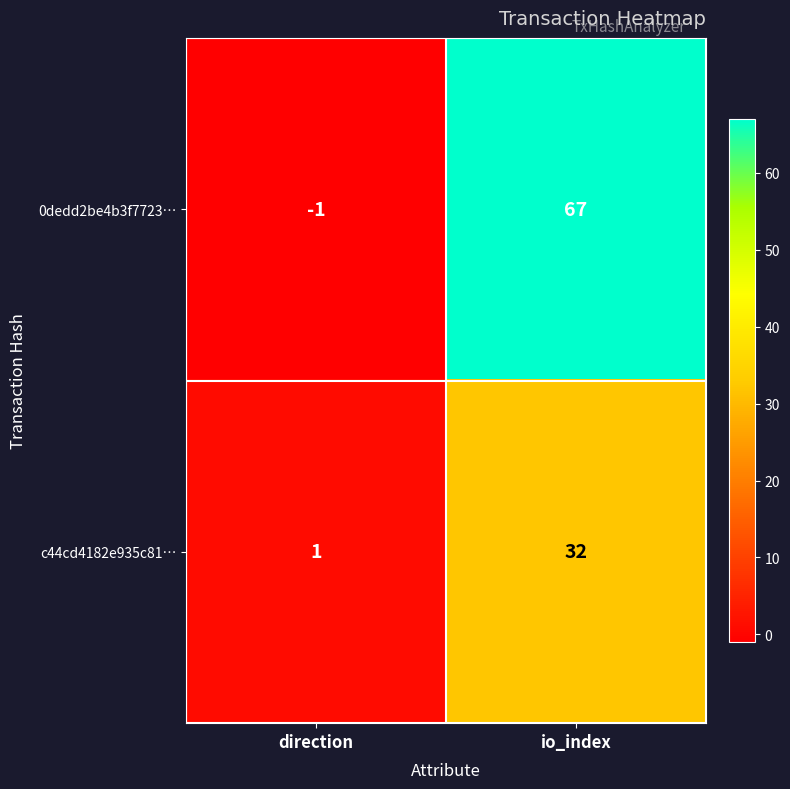

How many data points does each series have?

2